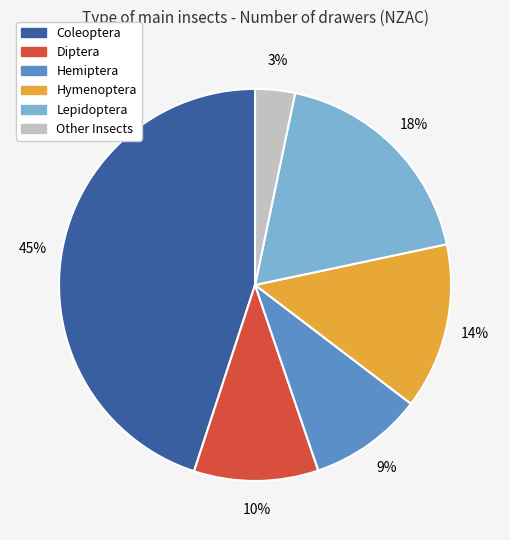

Is Lepidoptera the majority of the pie?

No